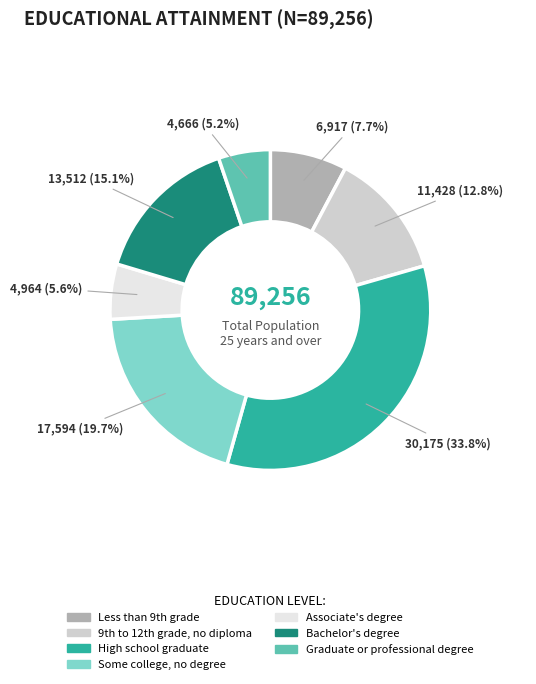

Does any single category account for the majority?

No